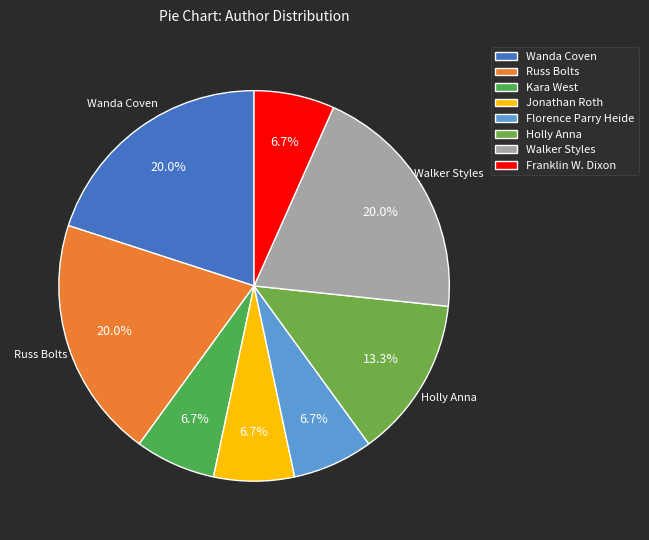

To the nearest percent, what percentage of the pie is Franklin W. Dixon?

7%